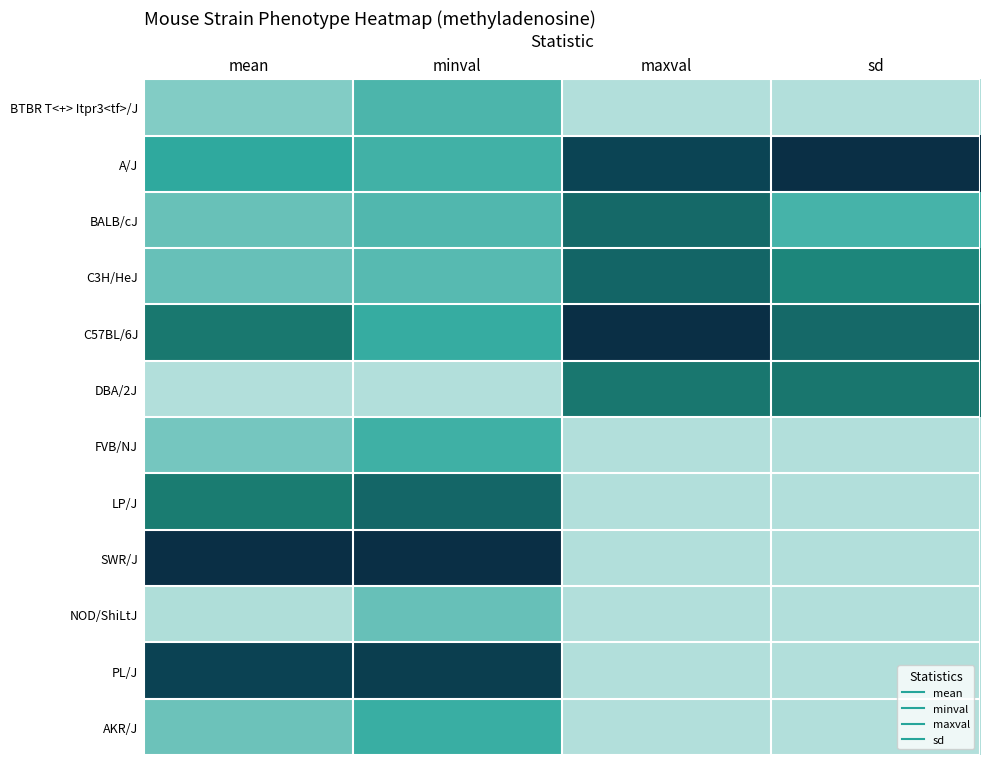

Reading right to left, transcribe all the data shown in this chart.

BTBR T<+> Itpr3<tf>/J: sd=0.0	maxval=0.0	minval=0.3	mean=0.2
A/J: sd=1.0	maxval=0.9	minval=0.4	mean=0.5
BALB/cJ: sd=0.4	maxval=0.7	minval=0.3	mean=0.2
C3H/HeJ: sd=0.6	maxval=0.7	minval=0.3	mean=0.2
C57BL/6J: sd=0.7	maxval=1.0	minval=0.4	mean=0.7
DBA/2J: sd=0.7	maxval=0.7	minval=0.0	mean=0.0
FVB/NJ: sd=0.0	maxval=0.0	minval=0.4	mean=0.2
LP/J: sd=0.0	maxval=0.0	minval=0.7	mean=0.7
SWR/J: sd=0.0	maxval=0.0	minval=1.0	mean=1.0
NOD/ShiLtJ: sd=0.0	maxval=0.0	minval=0.2	mean=0.0
PL/J: sd=0.0	maxval=0.0	minval=0.9	mean=0.9
AKR/J: sd=0.0	maxval=0.0	minval=0.4	mean=0.2